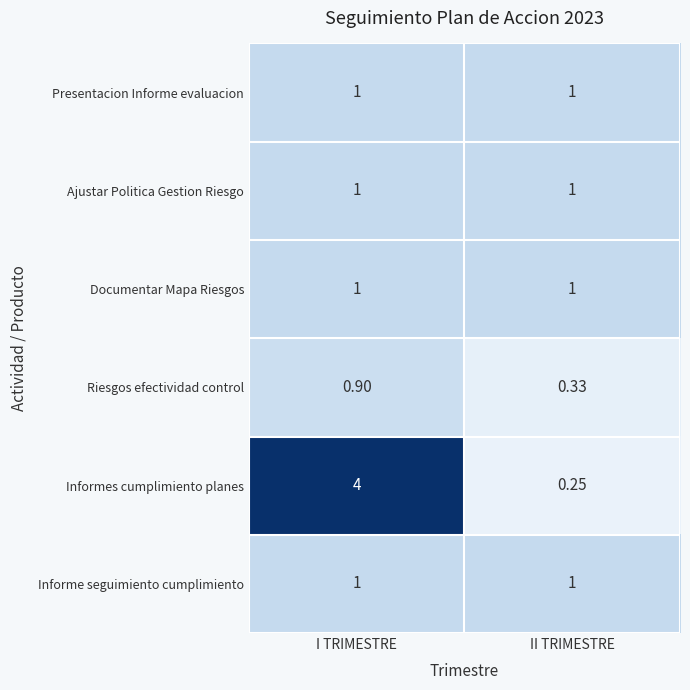

Which category has the lowest value across all series?

II TRIMESTRE